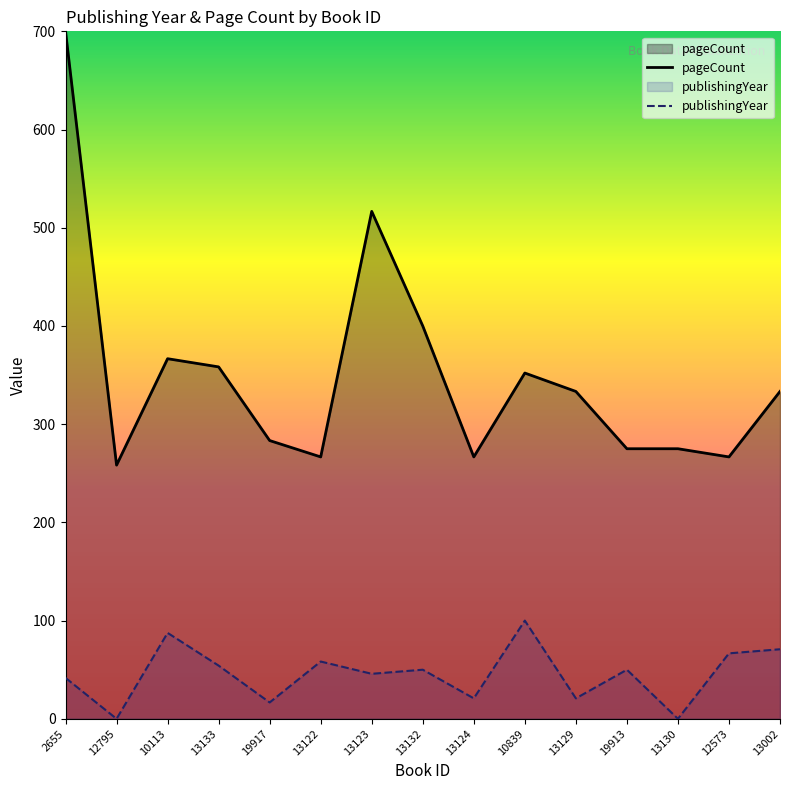

Rank the series at 10113 from highest to lowest value.

pageCount, publishingYear